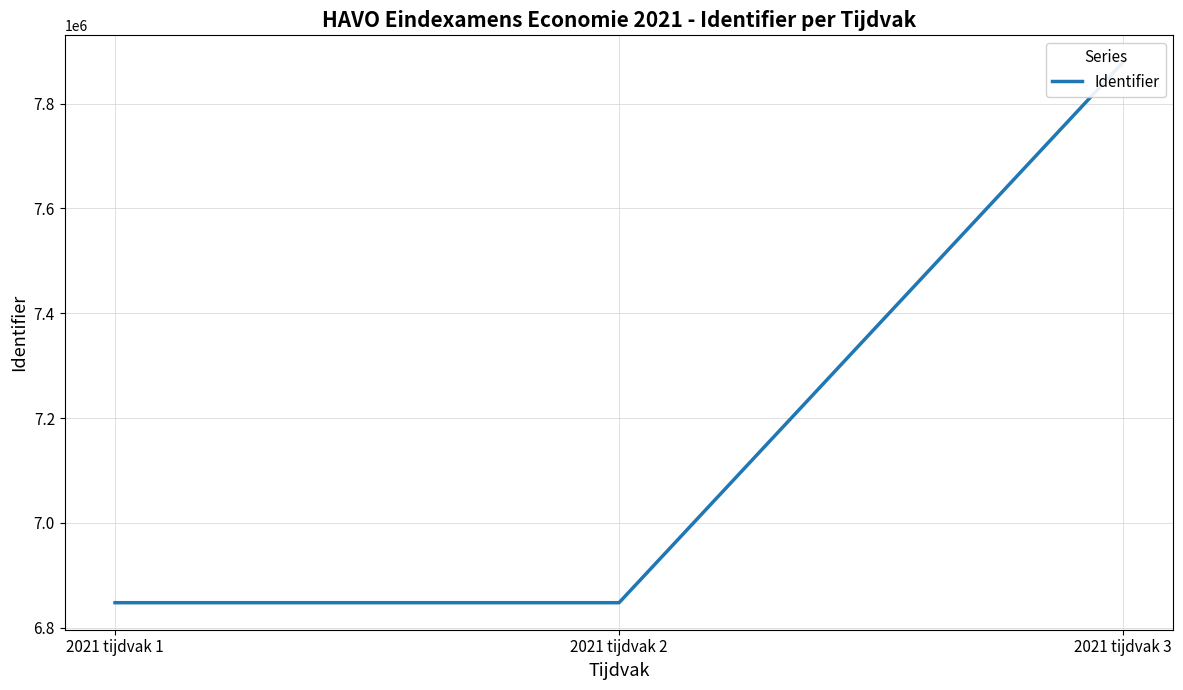

Reading left to right, list all the values displayed in this chart.

2021 tijdvak 1=6847551	2021 tijdvak 2=6847553	2021 tijdvak 3=7878906